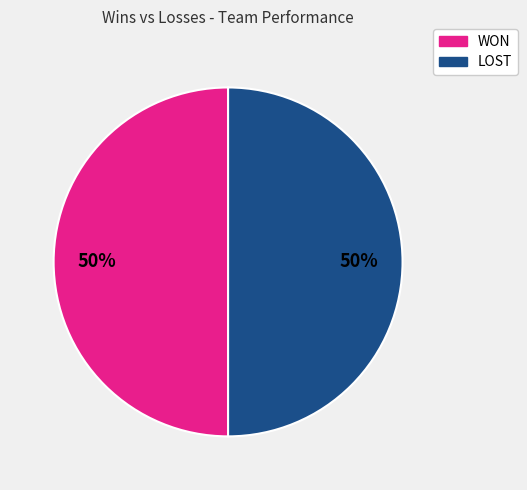

To the nearest percent, what is the average slice percentage?

50%